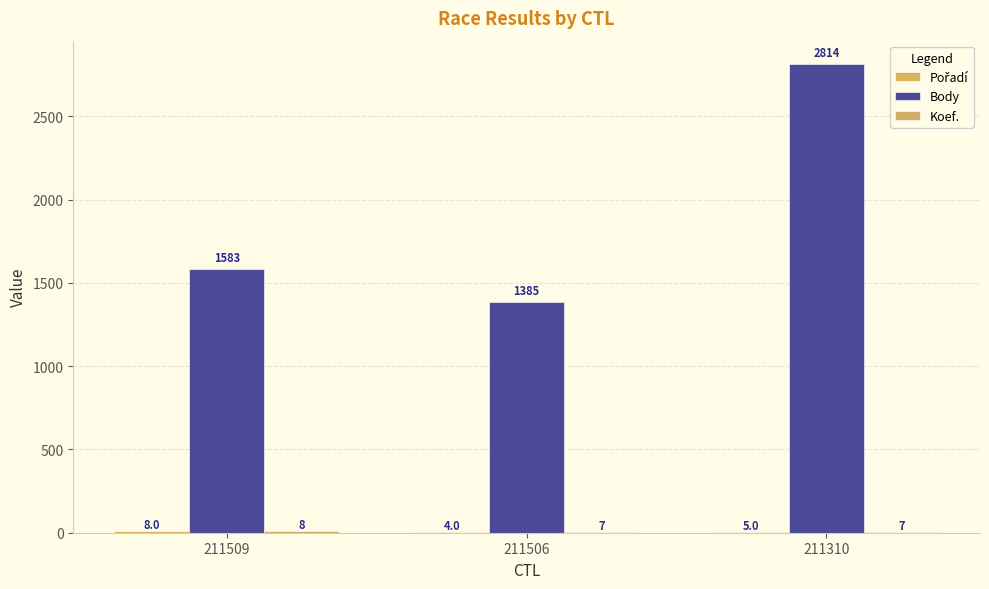

Is the value of Koef. at 211310 greater than the value of Pořadí at 211506?

Yes